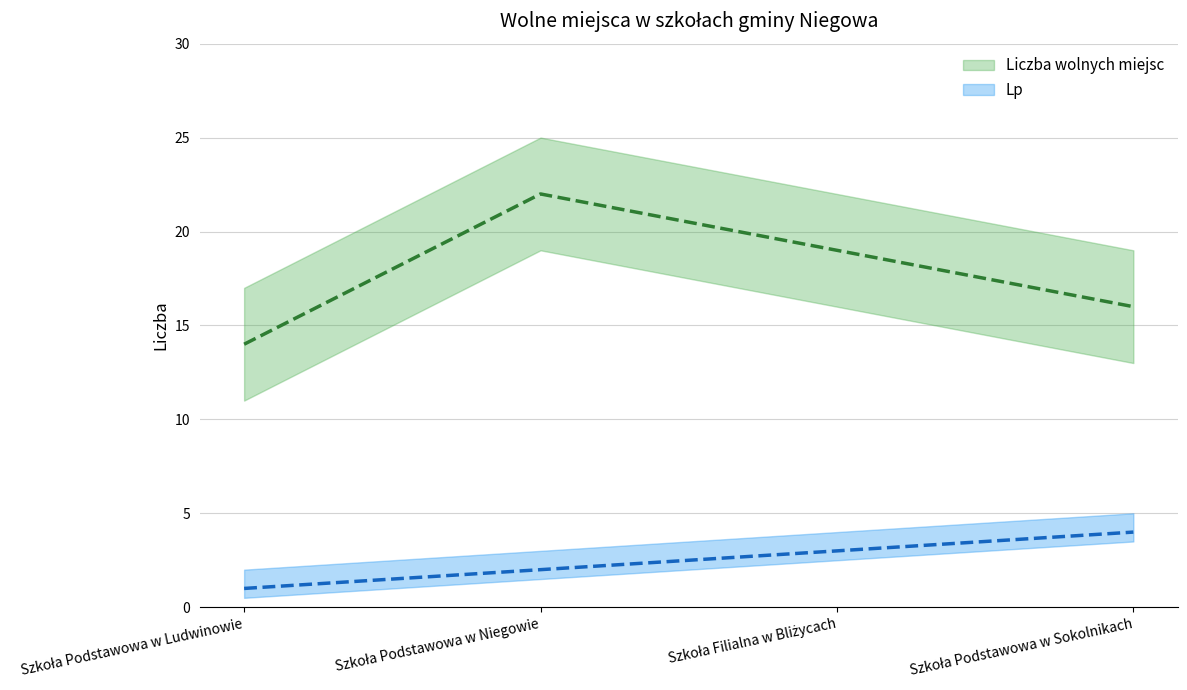

Between Szkoła Podstawowa w Sokolnikach and Szkoła Podstawowa w Niegowie, which is larger?

Szkoła Podstawowa w Niegowie